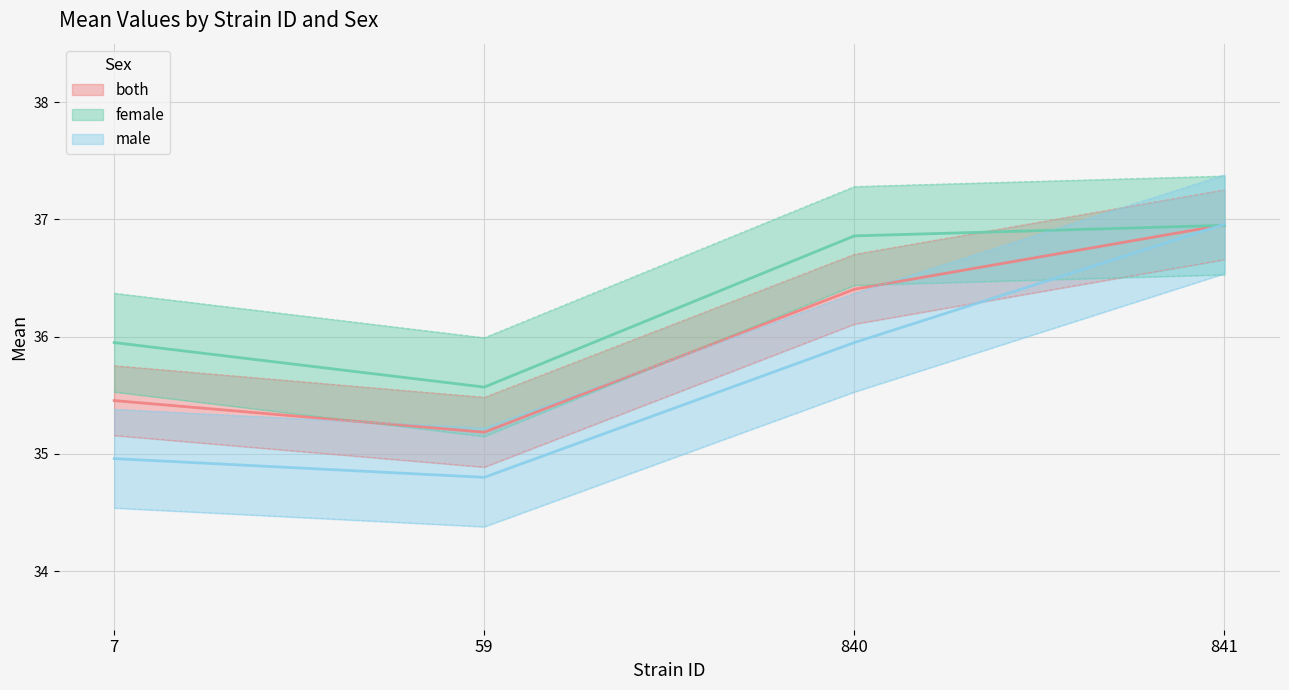

What is the maximum value for male?

37.0